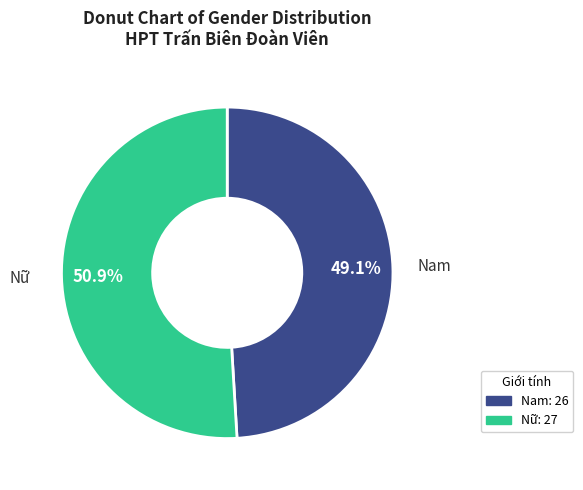

Combined, do Nam and Nữ account for over 50%?

Yes